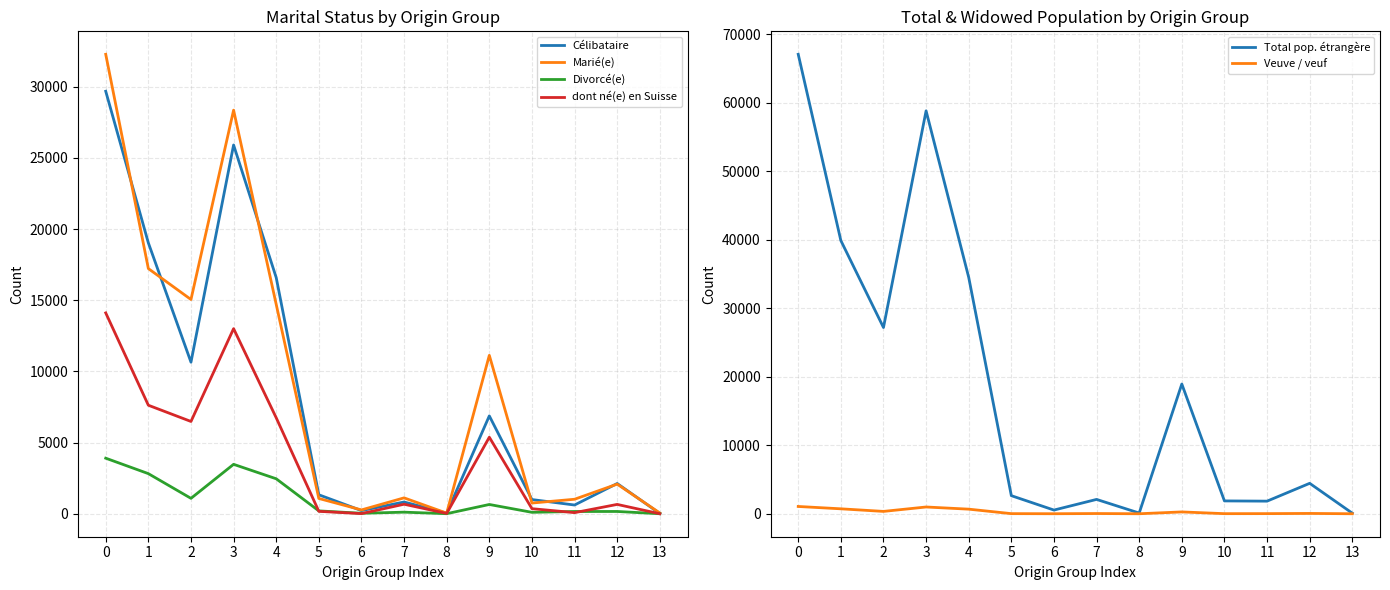

True or false: Marié(e) and Divorcé(e) cross at least once.

False